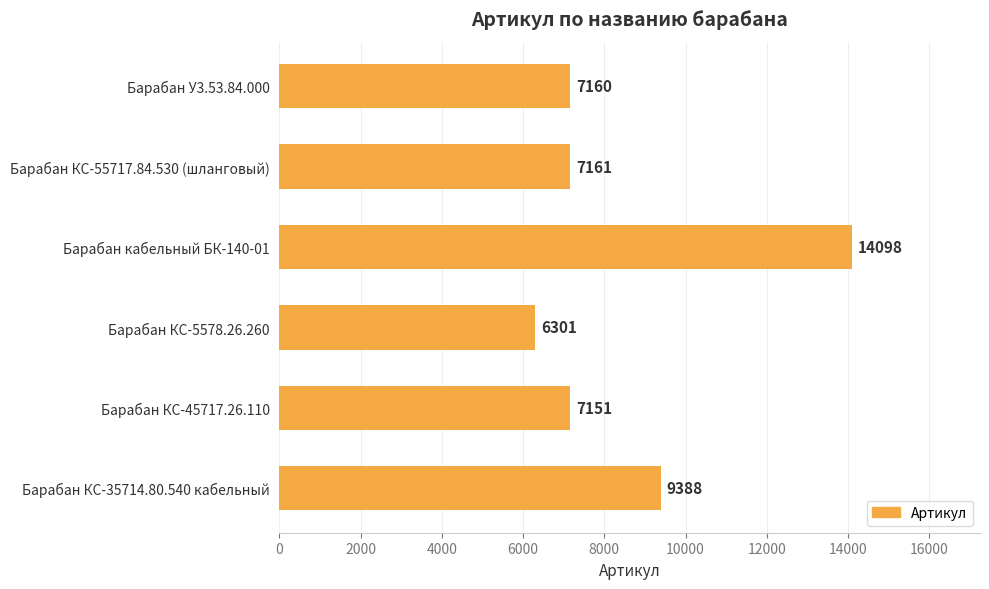

Which category has the lowest value across all series?

Барабан КС-5578.26.260